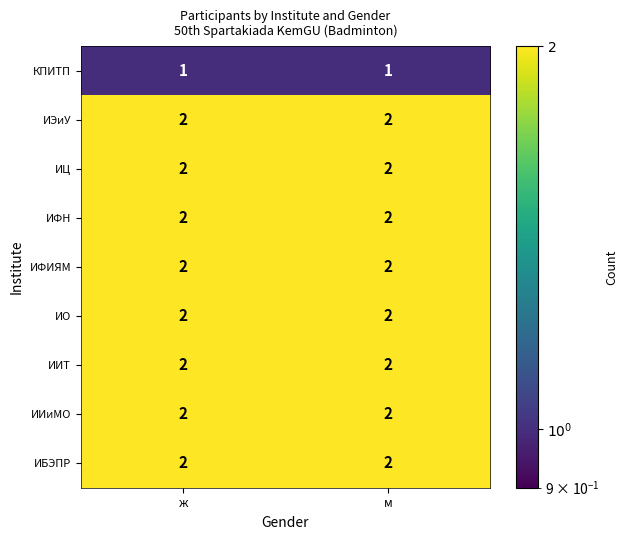

What is the total value across all series at м?

17